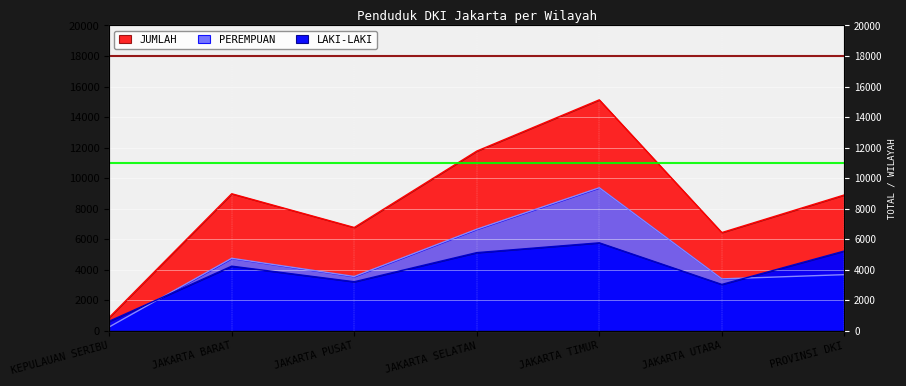

Reading right to left, transcribe all the data shown in this chart.

JUMLAH: PROVINSI DKI=8896	JAKARTA UTARA=6431	JAKARTA TIMUR=15126	JAKARTA SELATAN=11768	JAKARTA PUSAT=6764	JAKARTA BARAT=8975	KEPULAUAN SERIBU=870
LAKI-LAKI: PROVINSI DKI=5222	JAKARTA UTARA=3034	JAKARTA TIMUR=5759	JAKARTA SELATAN=5117	JAKARTA PUSAT=3210	JAKARTA BARAT=4230	KEPULAUAN SERIBU=622
PEREMPUAN: PROVINSI DKI=3674	JAKARTA UTARA=3397	JAKARTA TIMUR=9367	JAKARTA SELATAN=6651	JAKARTA PUSAT=3554	JAKARTA BARAT=4745	KEPULAUAN SERIBU=248